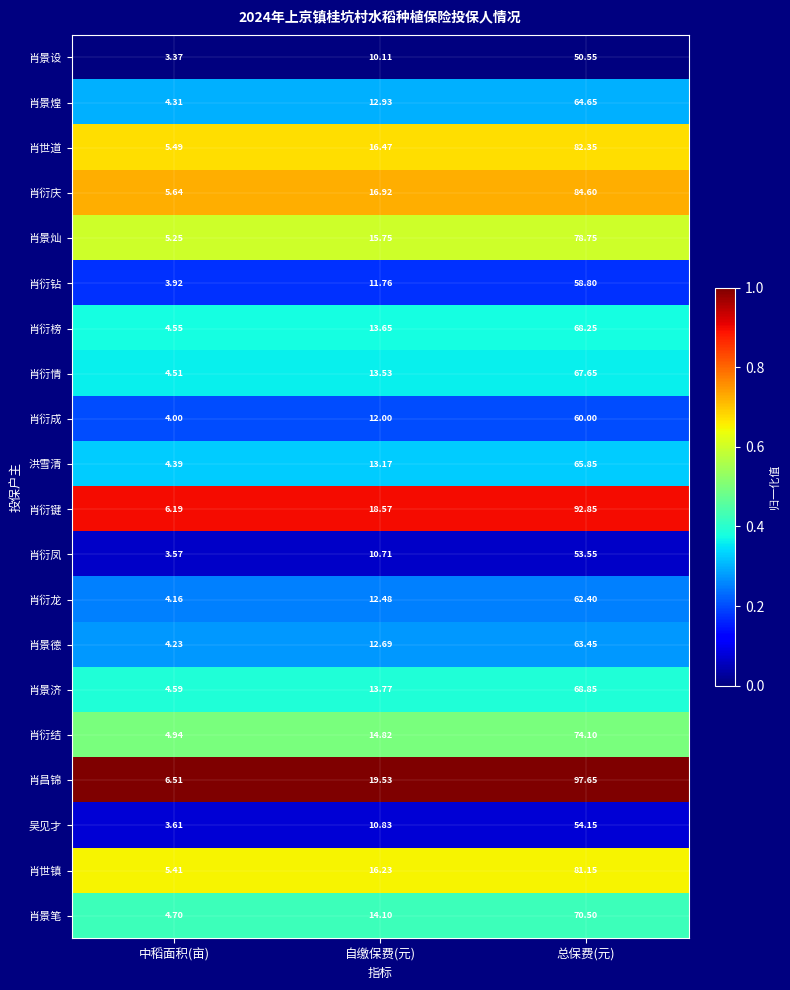

Which category has the lowest value in the 肖衍庆 series?

中稻面积(亩)